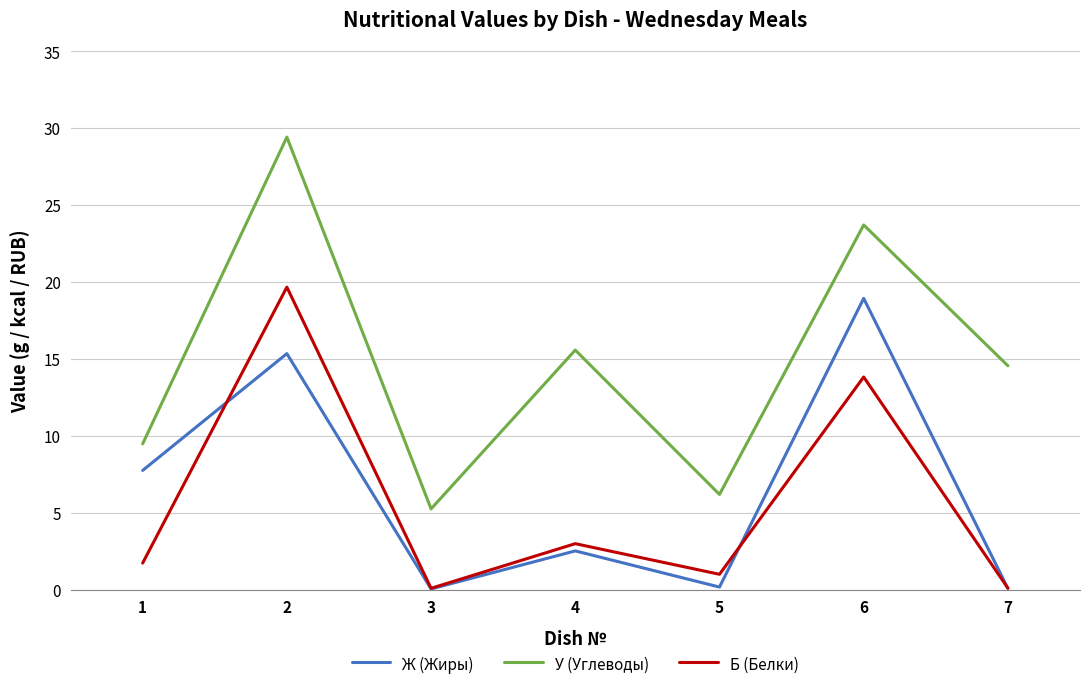

At which label does Ж (Жиры) reach its peak?

6